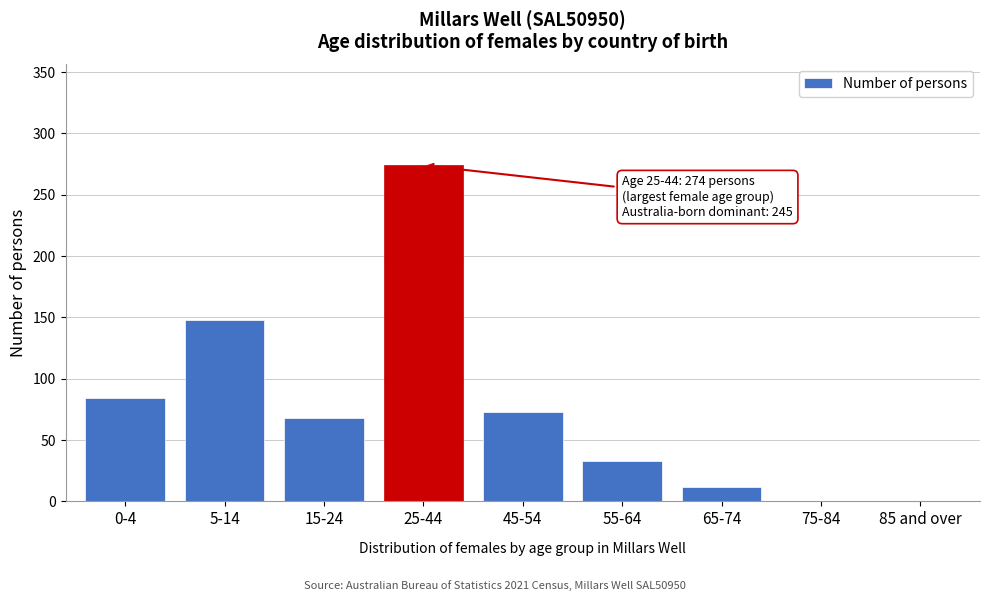

Reading left to right, what are all the values shown in this chart?

0-4=84	5-14=148	15-24=68	25-44=274	45-54=73	55-64=33	65-74=12	75-84=0	85 and over=0